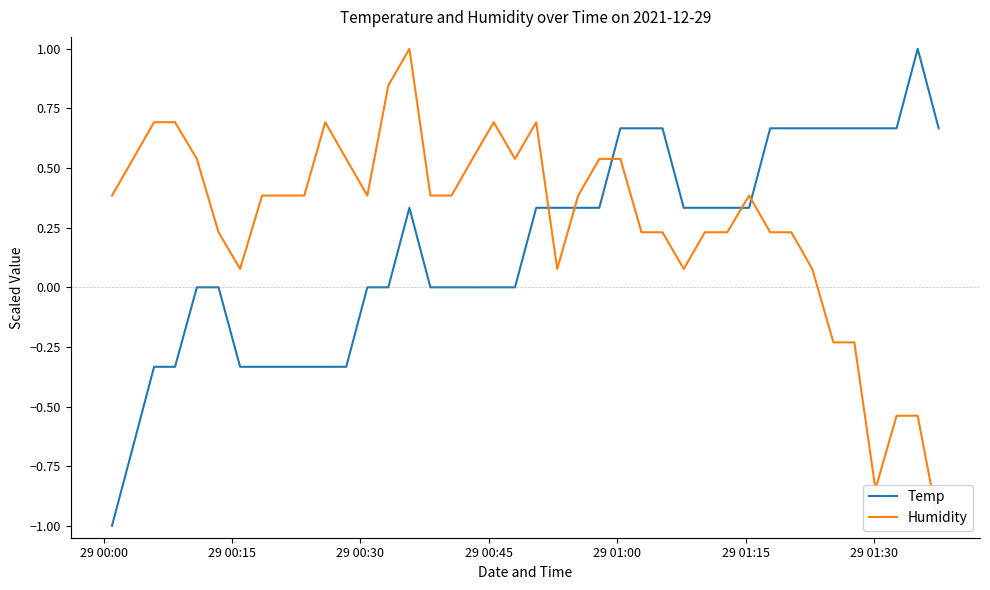

What is the minimum value for Temp?

-1.0